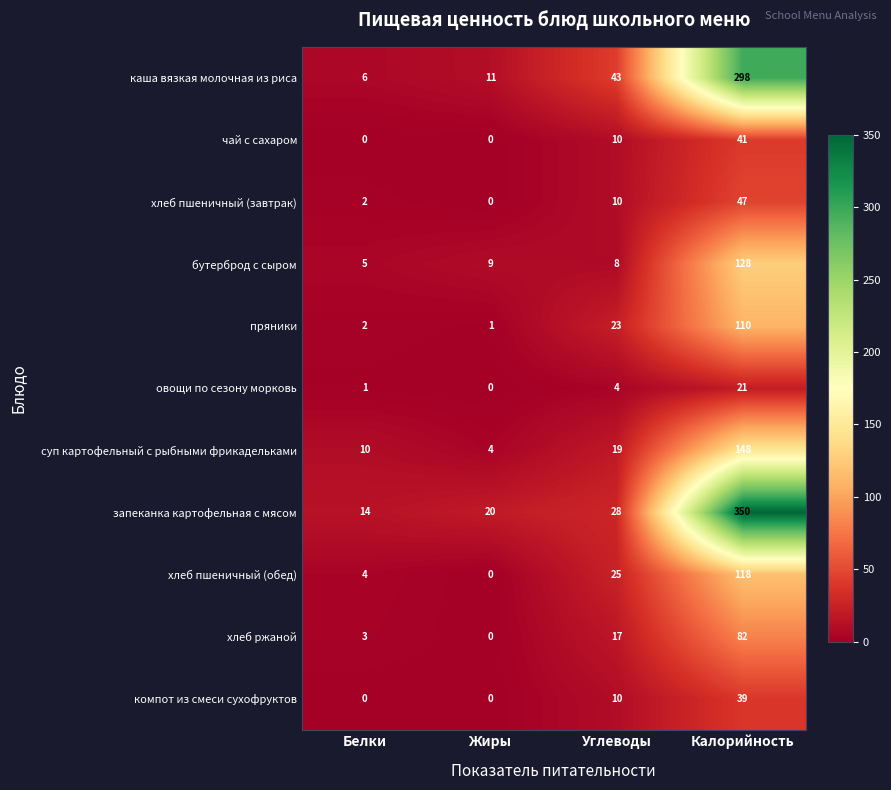

Count the number of data series in this chart.

11